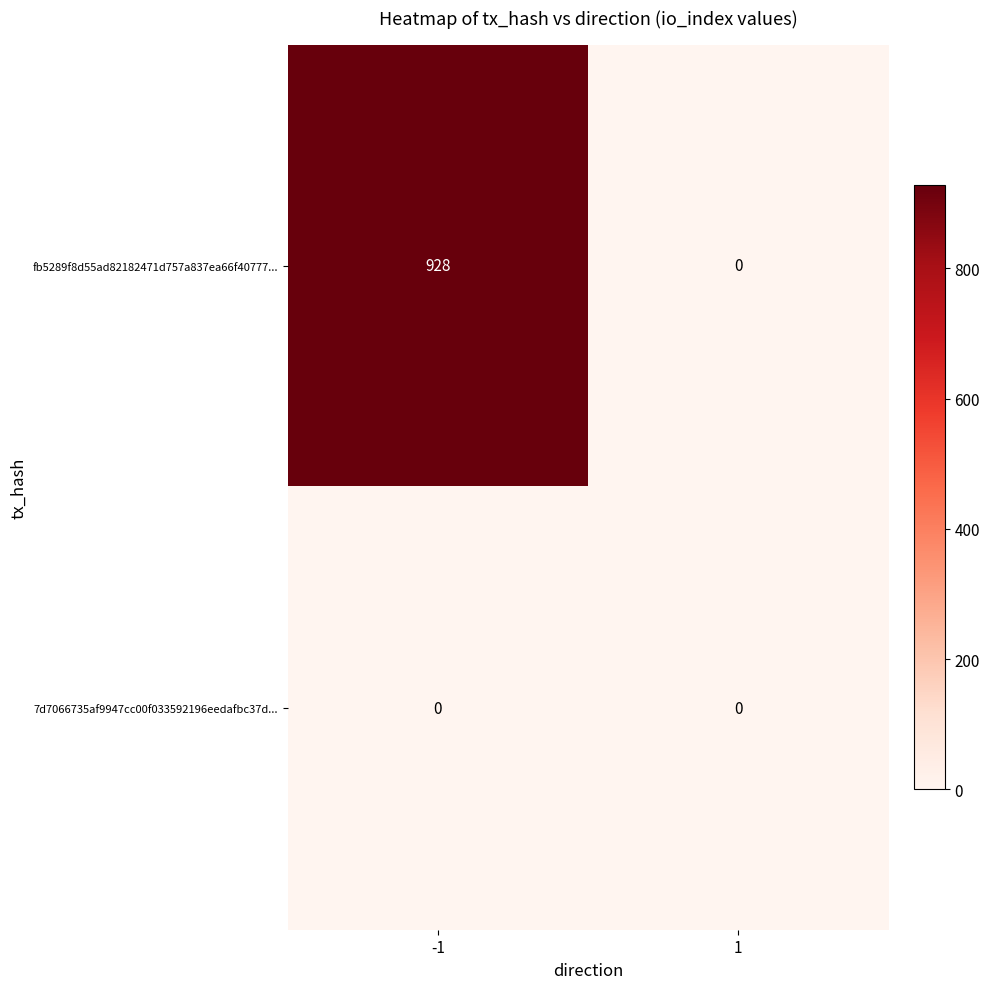

At -1, list the series in order from largest to smallest.

fb5289f8d55ad82182471d757a837ea66f40777..., 7d7066735af9947cc00f033592196eedafbc37d...